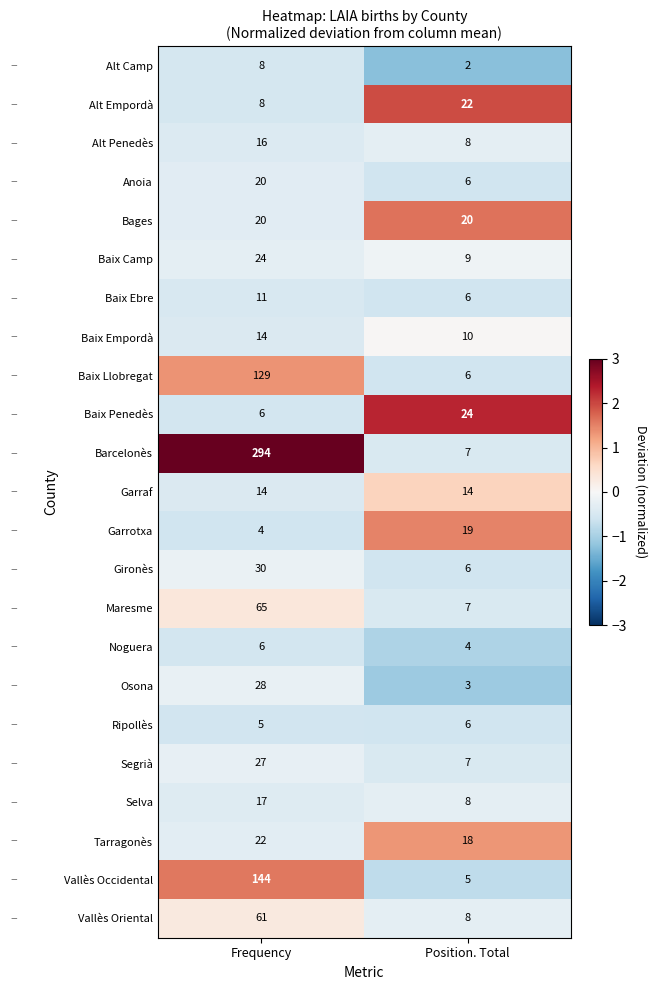

Is it true that Tarragonès equals 22 at Frequency?

True